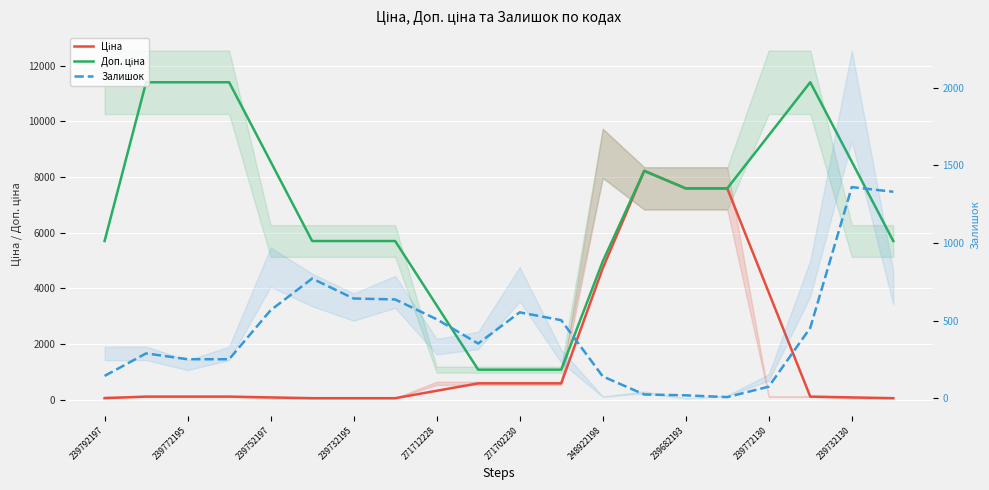

The Ціна series shows 99.9 at 239682193. True or false?

False